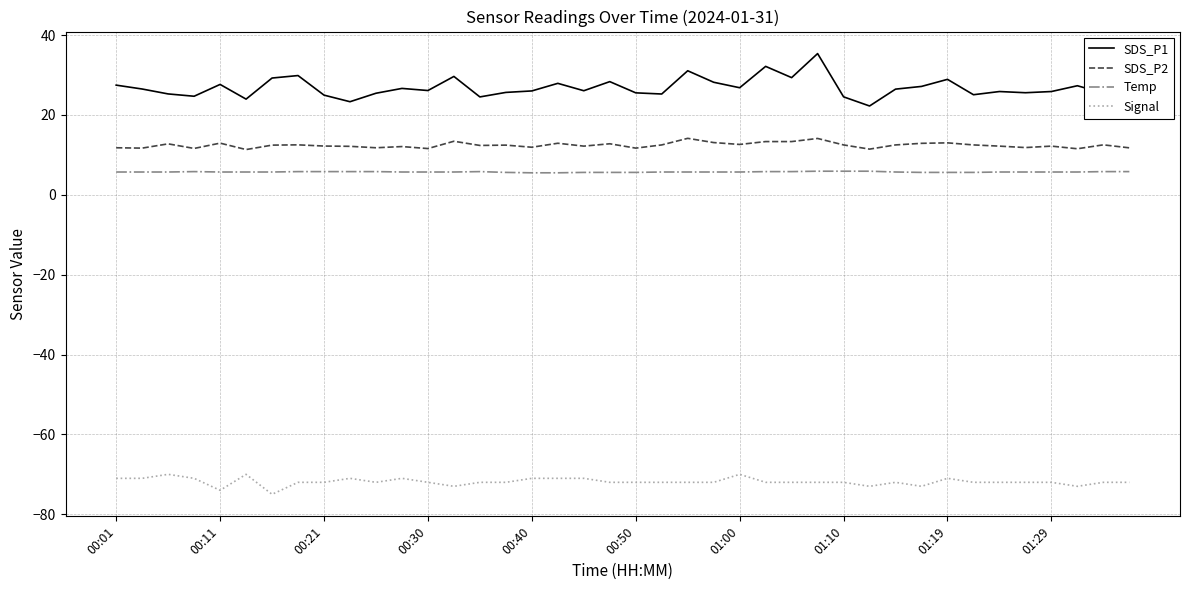

What is the minimum value shown in the chart?

-75.0